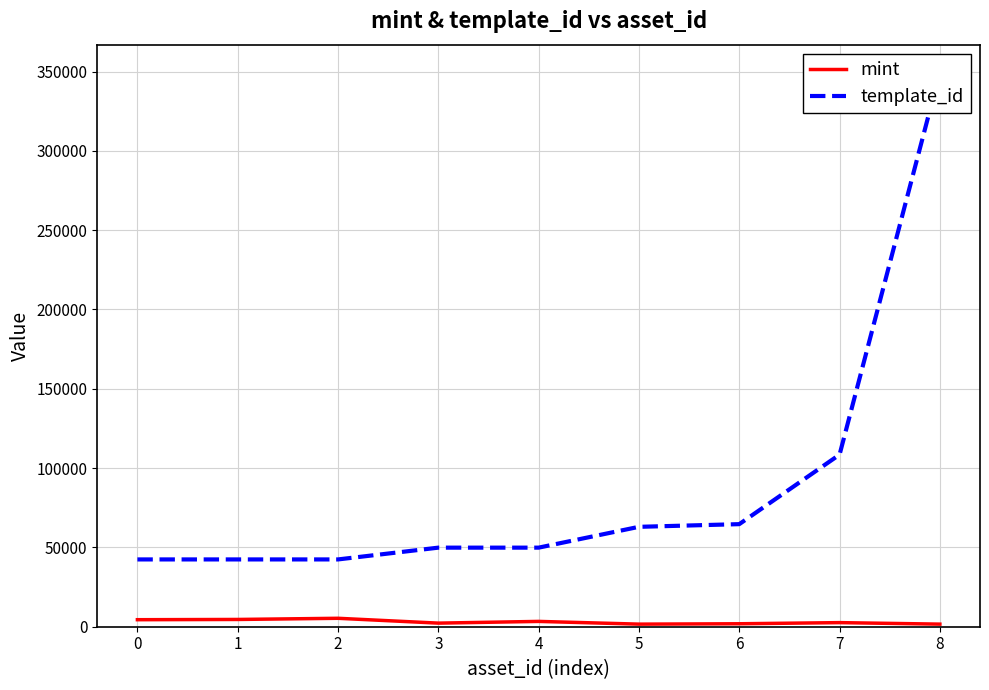

The mint series shows 3492 at 7. True or false?

False